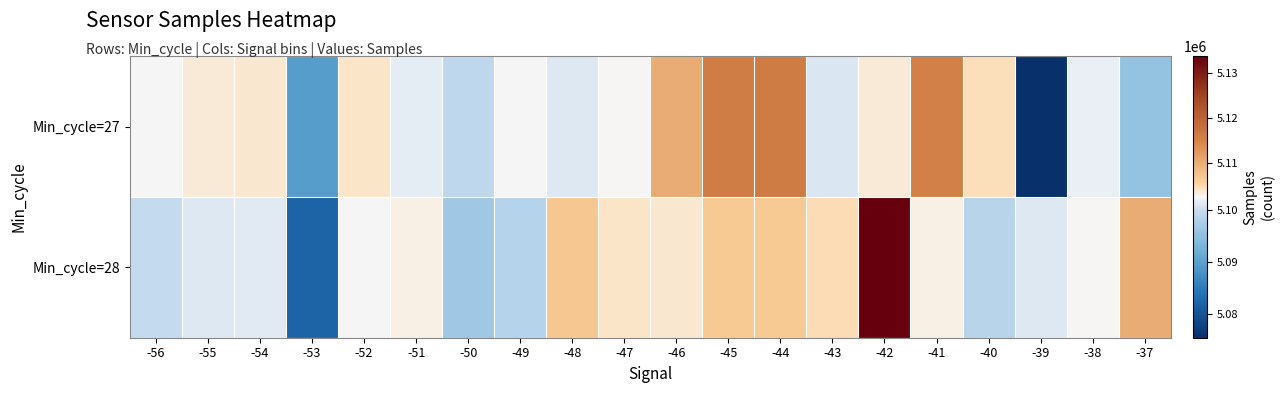

At how many categories does at least one series exceed 5108973?

6